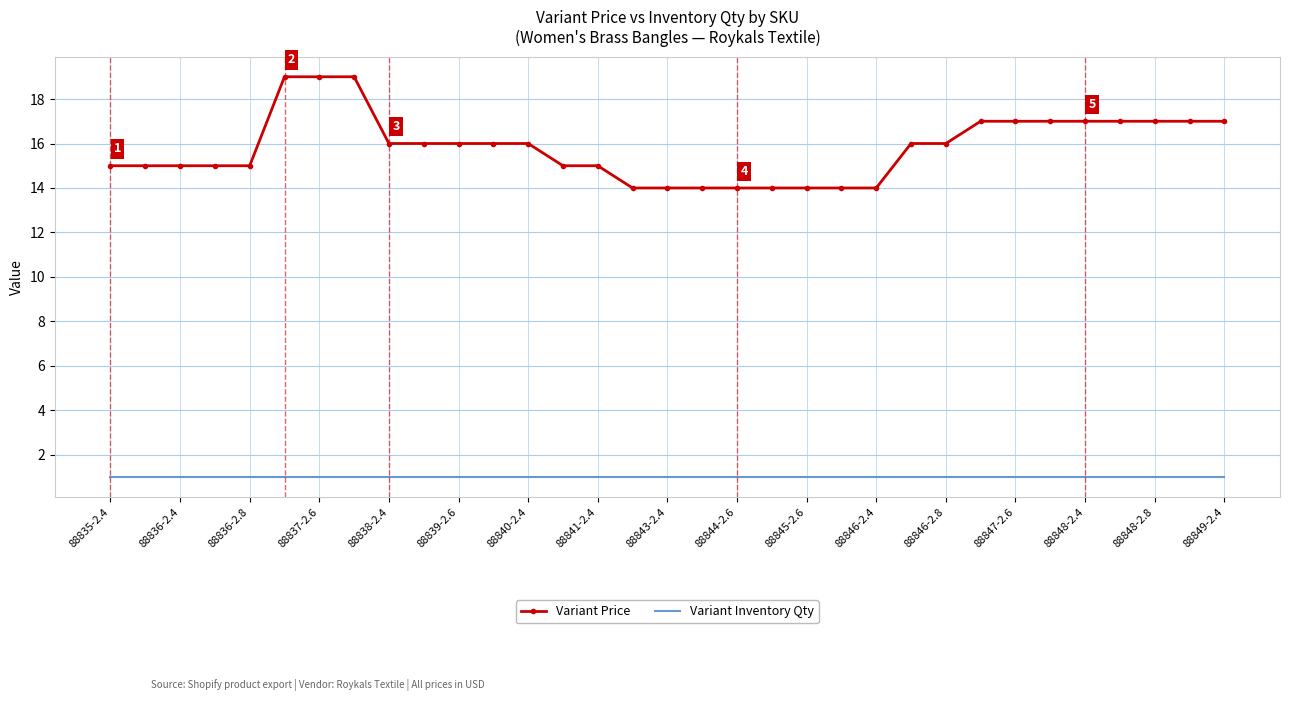

True or false: Variant Inventory Qty and Variant Price cross at least once.

False